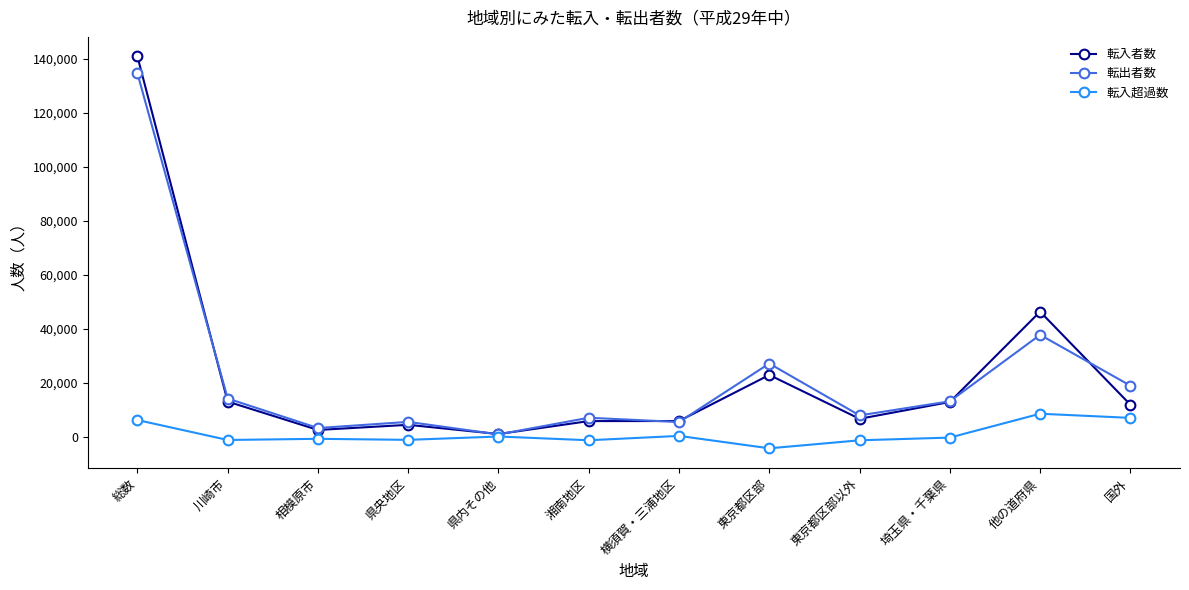

What is the label of the 5th point from the left?

県内その他